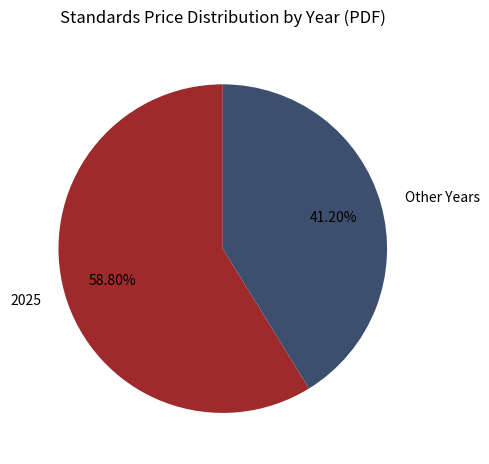

Rank the categories by value from lowest to highest.

Other Years, 2025